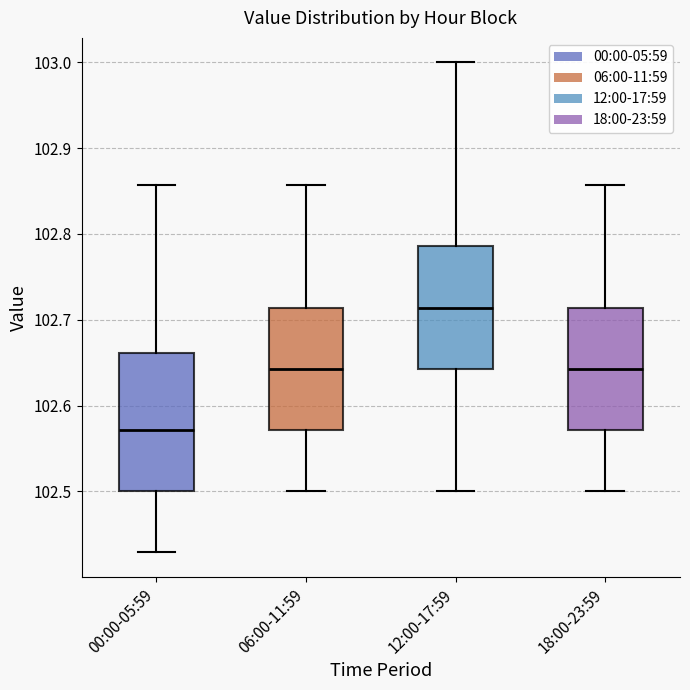

Where does the lower whisker of the box for 00:00-05:59 end on the y-axis? The values are not printed on the chart, so give them approximately, as read against the axis.

102.43